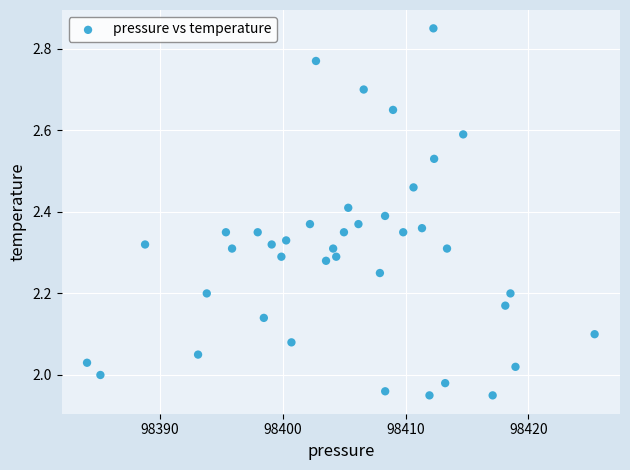

What is the range of Y values (max minus min)?

0.9